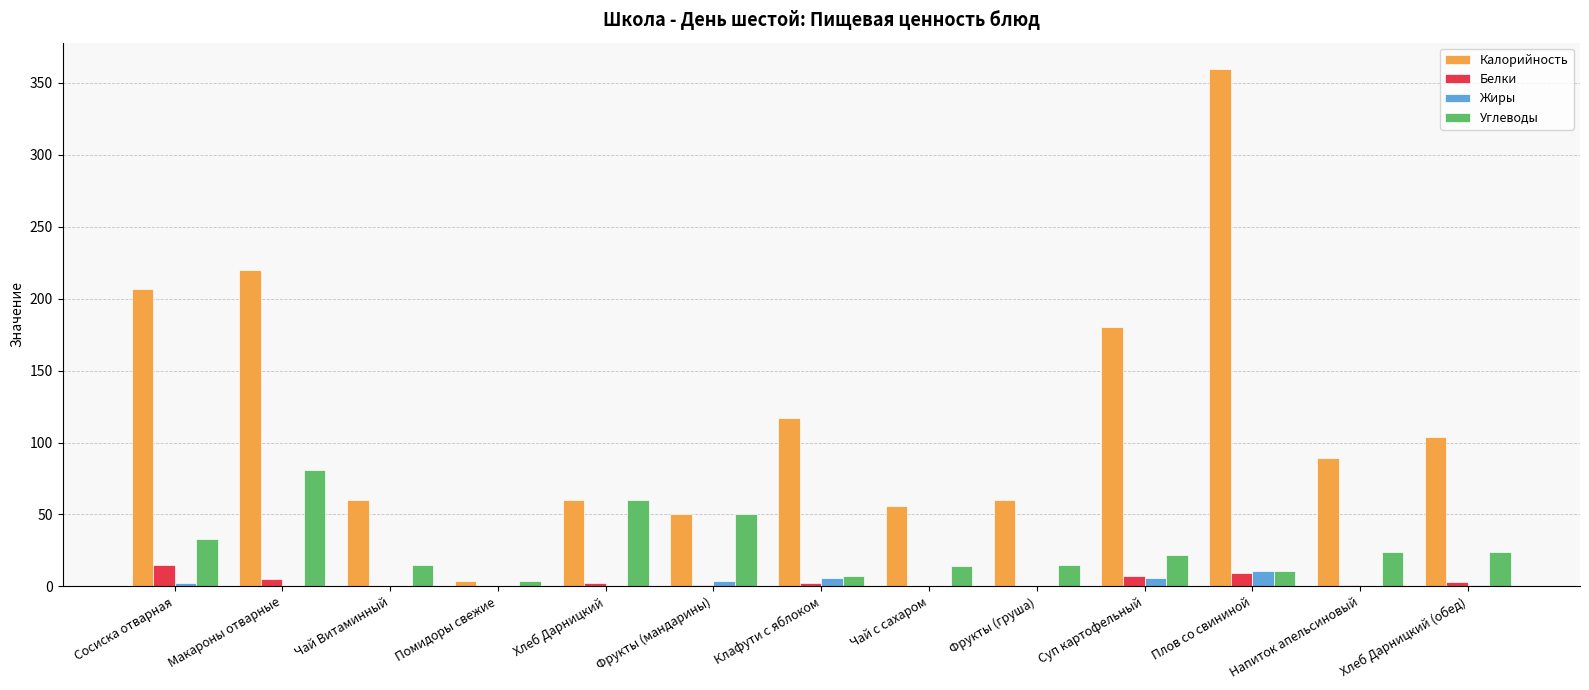

What is the sum of the Калорийность values at Чай с сахаром and Помидоры свежие?

60